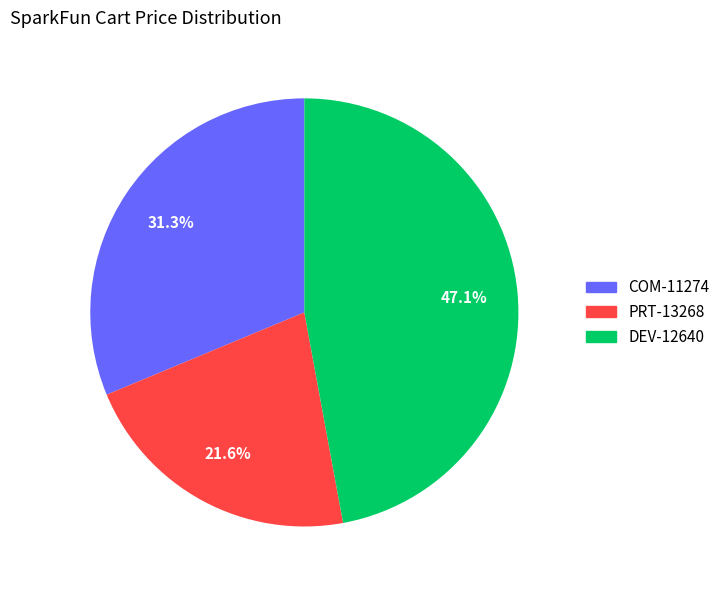

Does PRT-13268 account for over 50% of the chart?

No